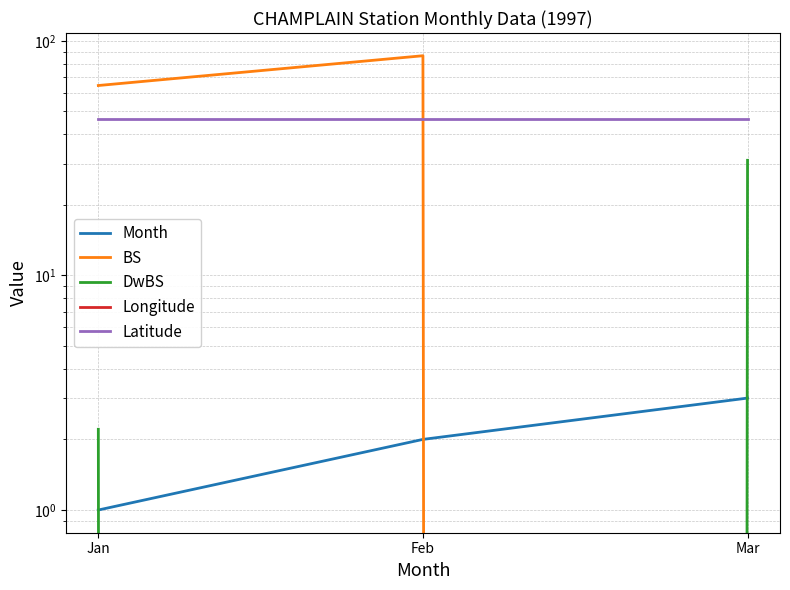

What is the minimum value for Month?

1.0